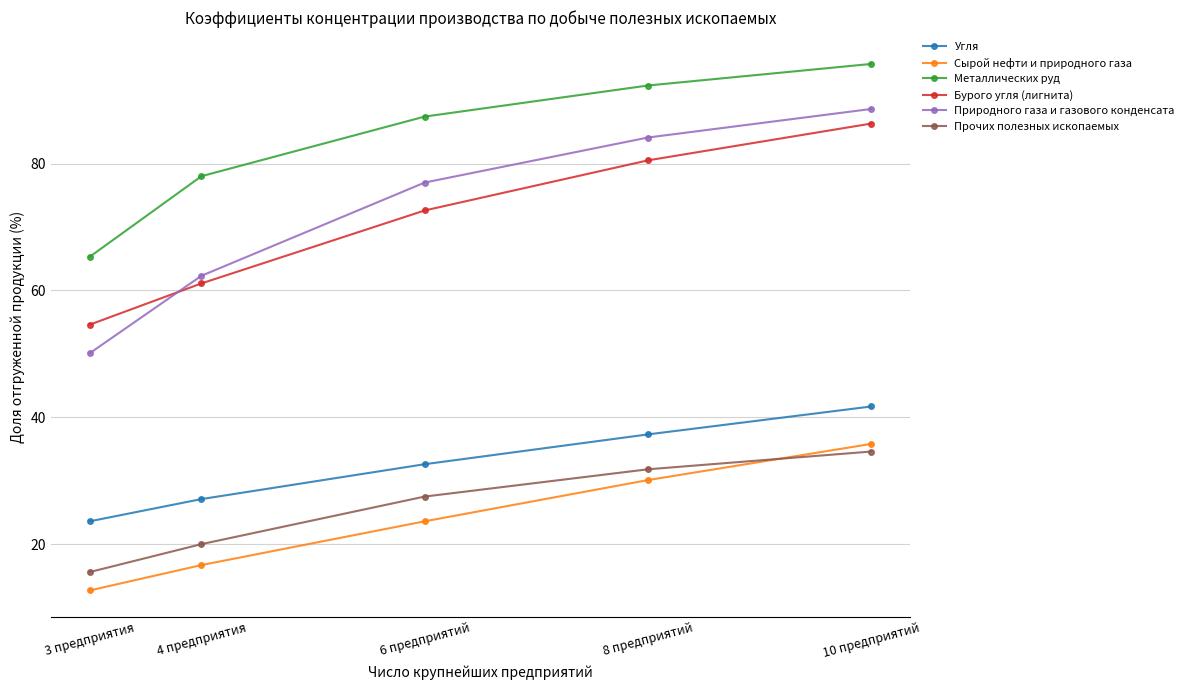

At how many categories does at least one series exceed 39?

5